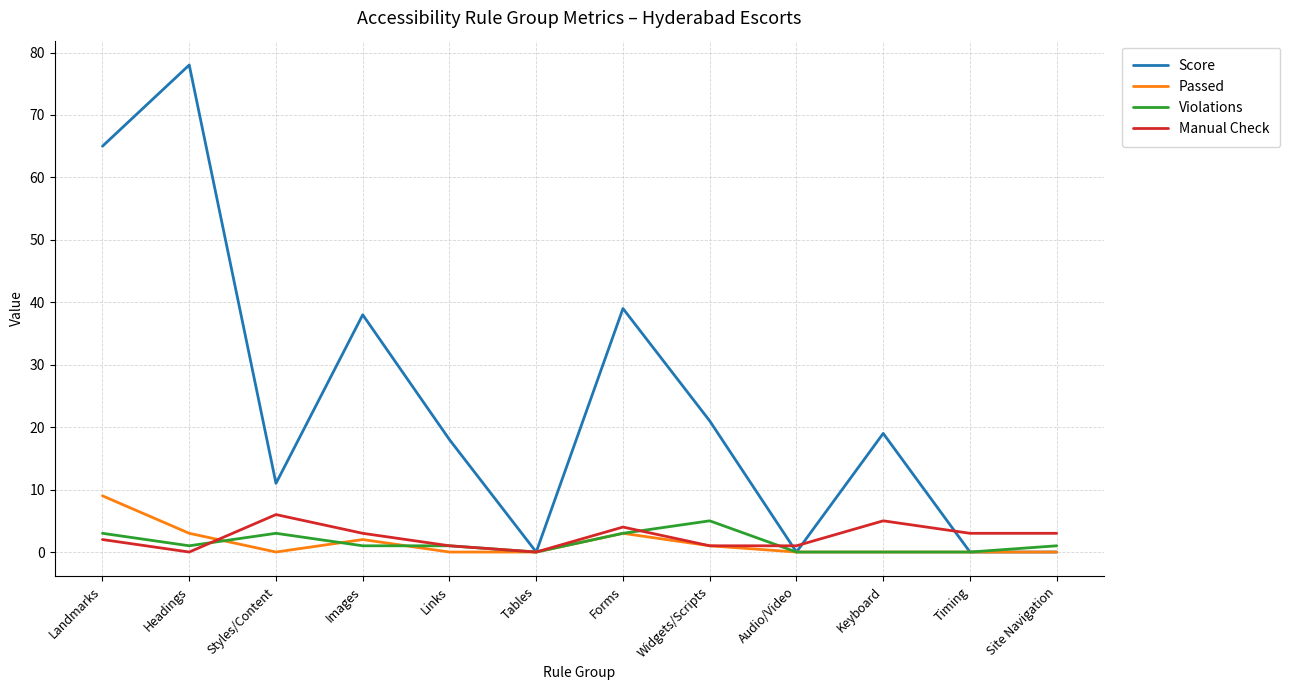

Which category has the highest value in the Score series?

Headings